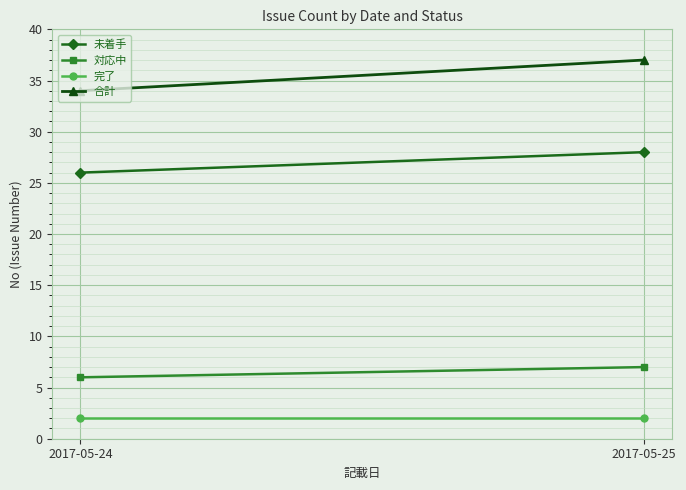

List the labels in order of 対応中 value, largest first.

2017-05-25, 2017-05-24